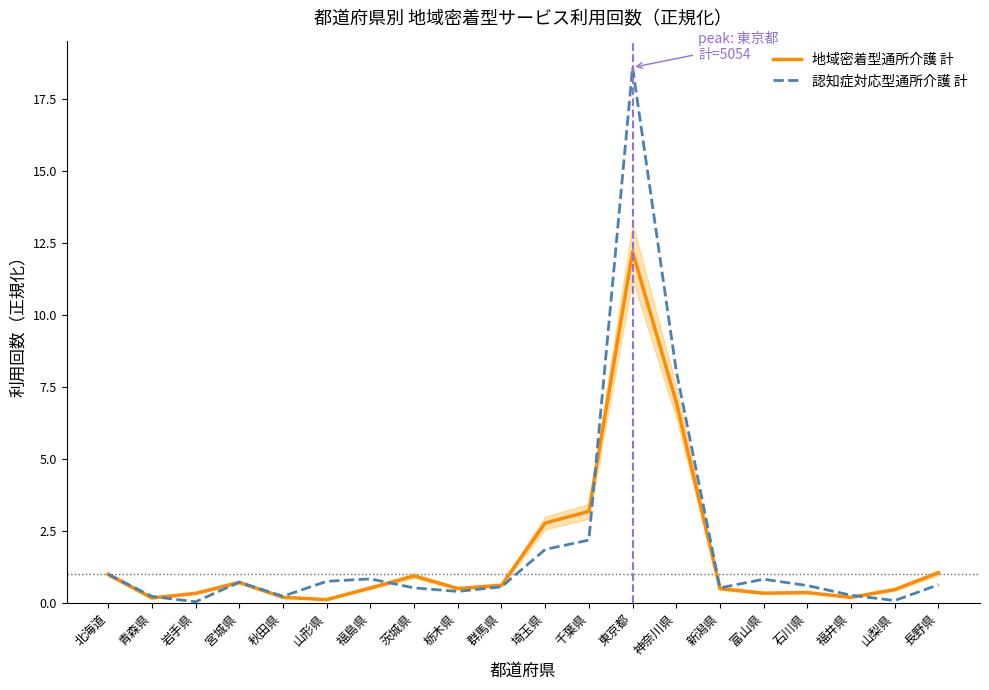

How many interior local peaks does the 地域密着型通所介護 計 series have?

4